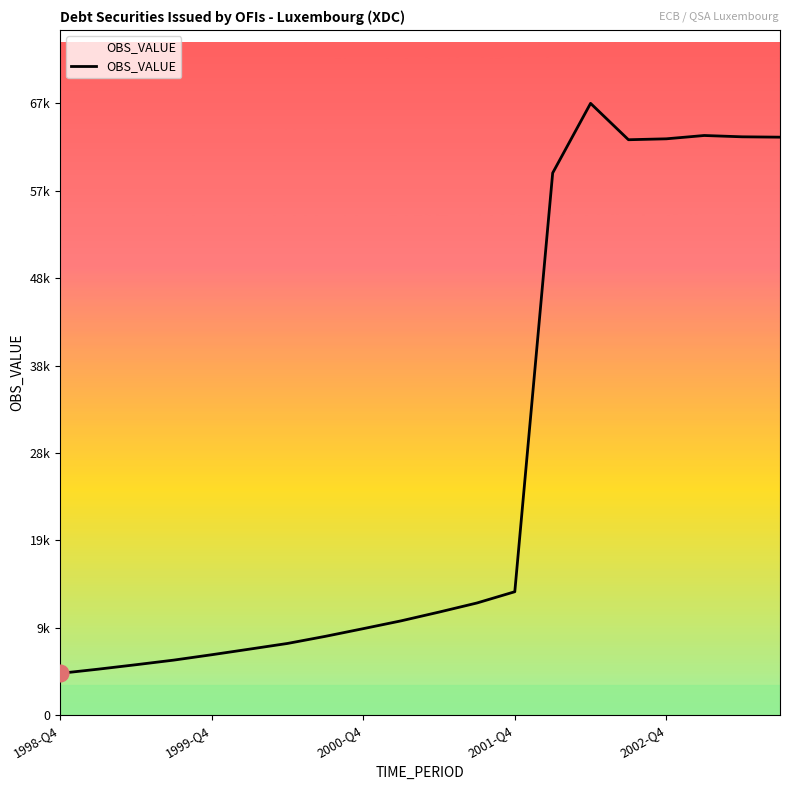

Where is the first local maximum?

14